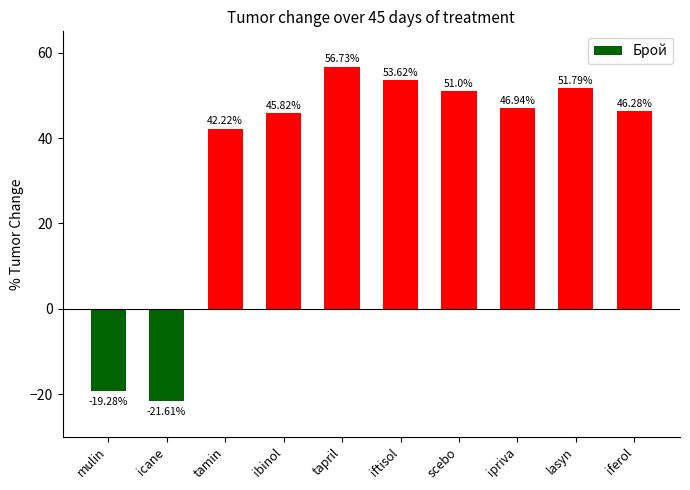

Reading left to right, what are all the values shown in this chart?

-19.3	-21.6	42.2	45.8	56.7	53.6	51.0	46.9	51.8	46.3